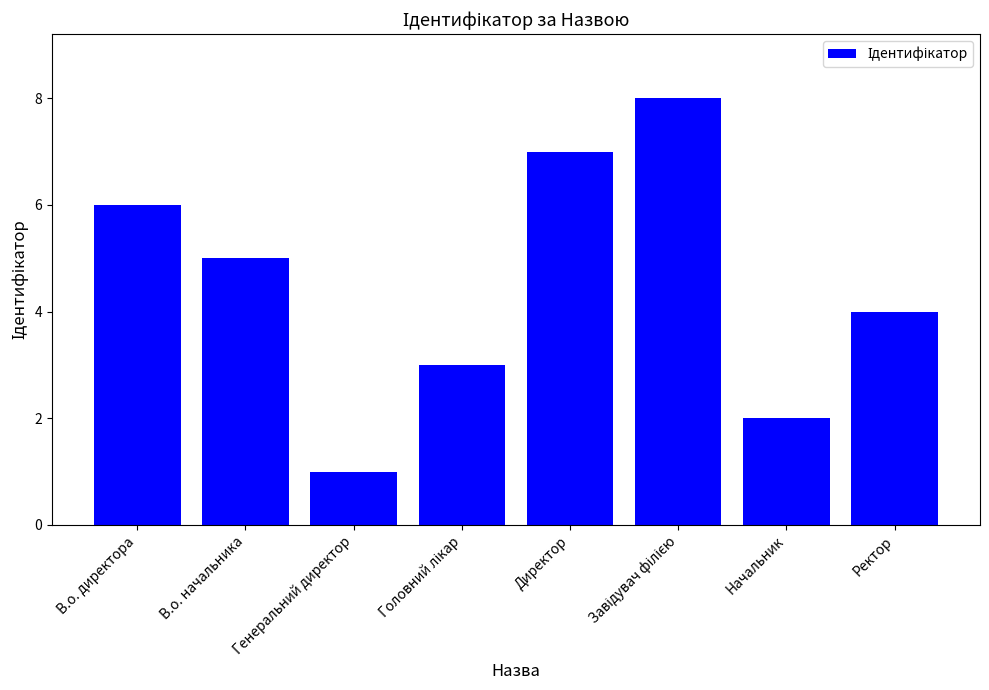

Which has a higher value, В.о. директора or В.о. начальника?

В.о. директора